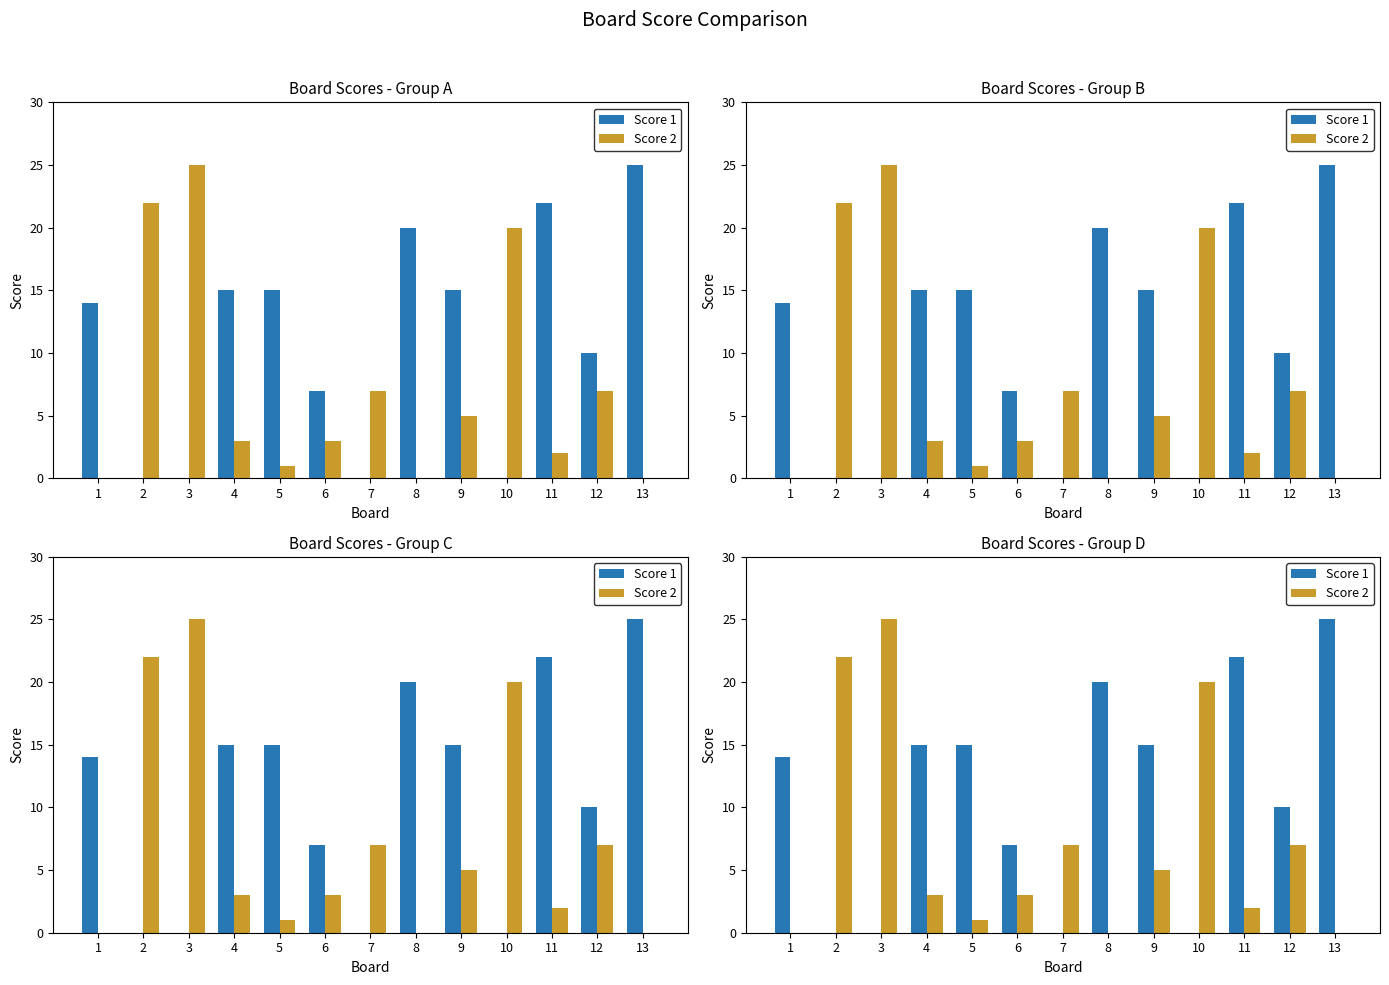

What is the difference between the maximum and minimum values in the Score 1 series?

25